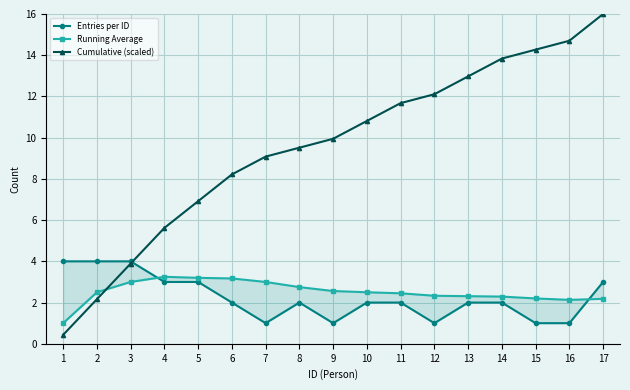

How many distinct data groups are displayed?

3